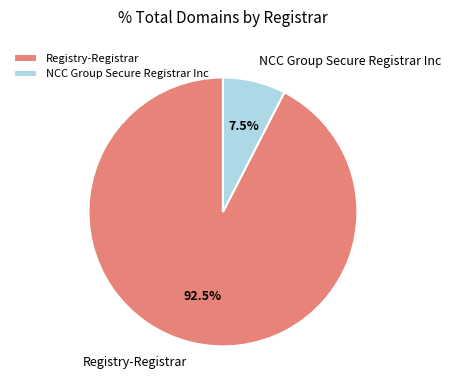

Does NCC Group Secure Registrar Inc represent more than half of the total?

No